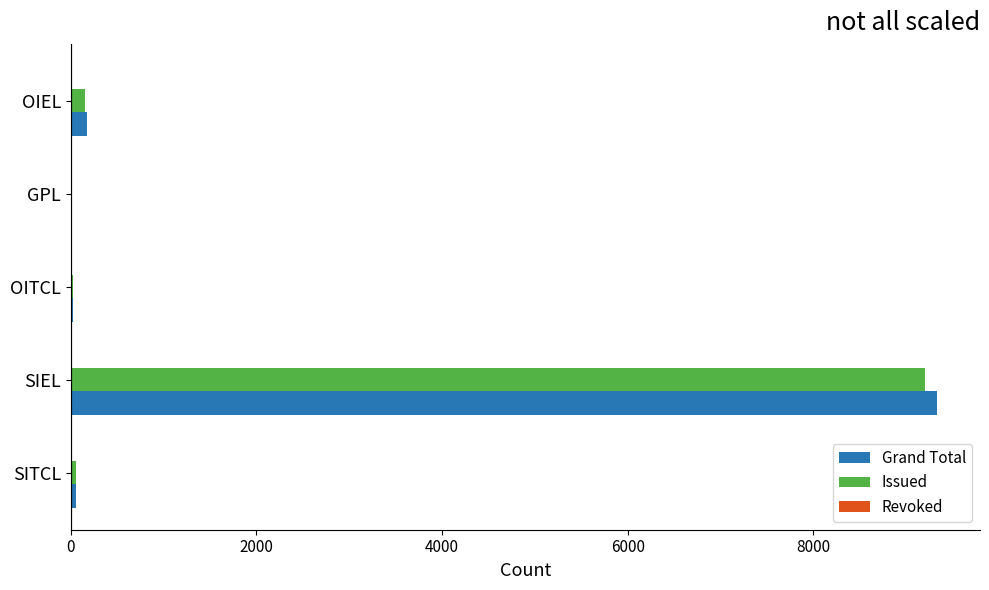

The value of Issued at SIEL is 2360. True or false?

False